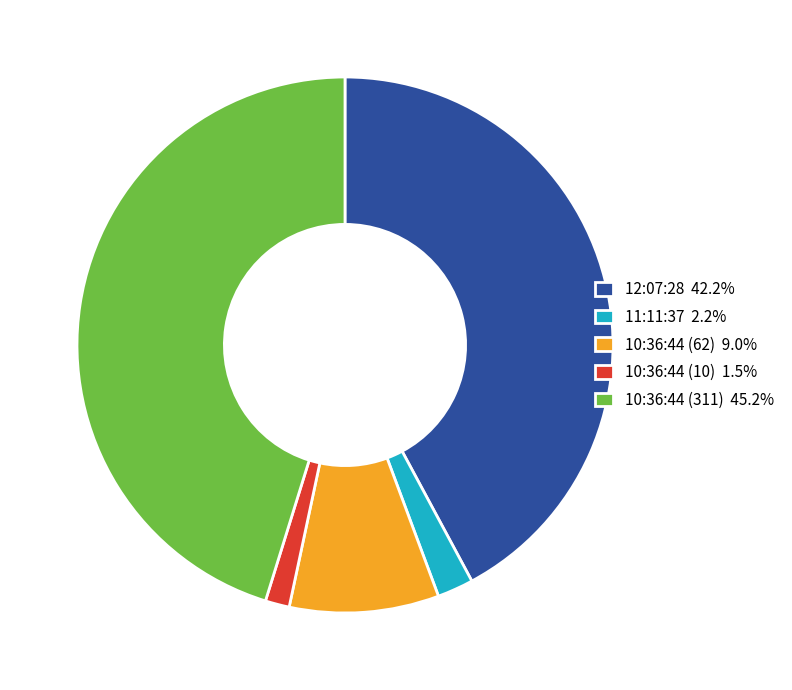

Does any single category account for the majority?

No